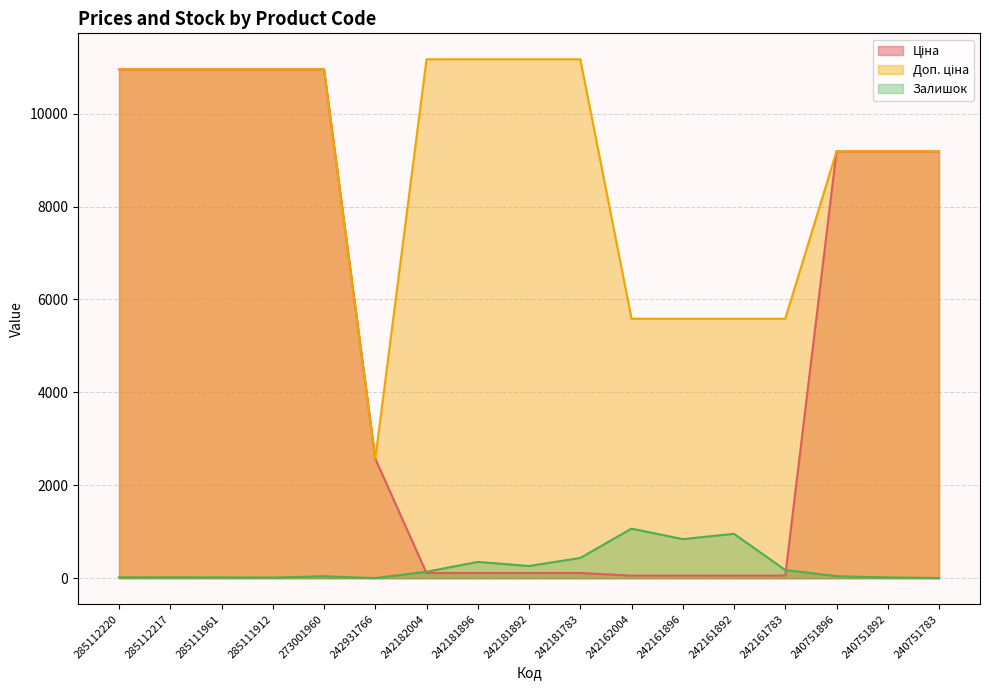

Rank the series by their average value, from highest to lowest.

Доп. ціна, Ціна, Залишок